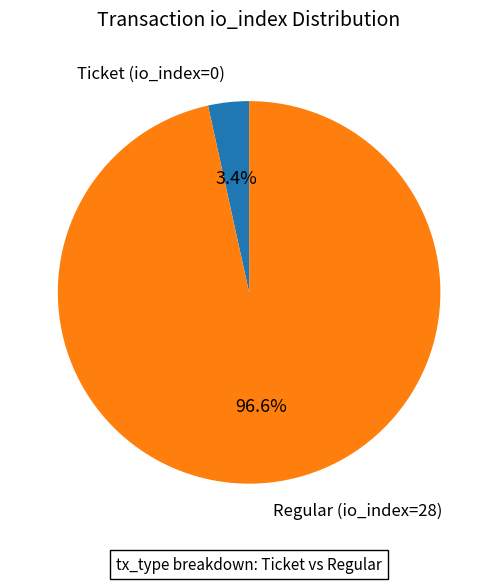

Between Ticket (io_index=0) and Regular (io_index=28), which is larger?

Regular (io_index=28)